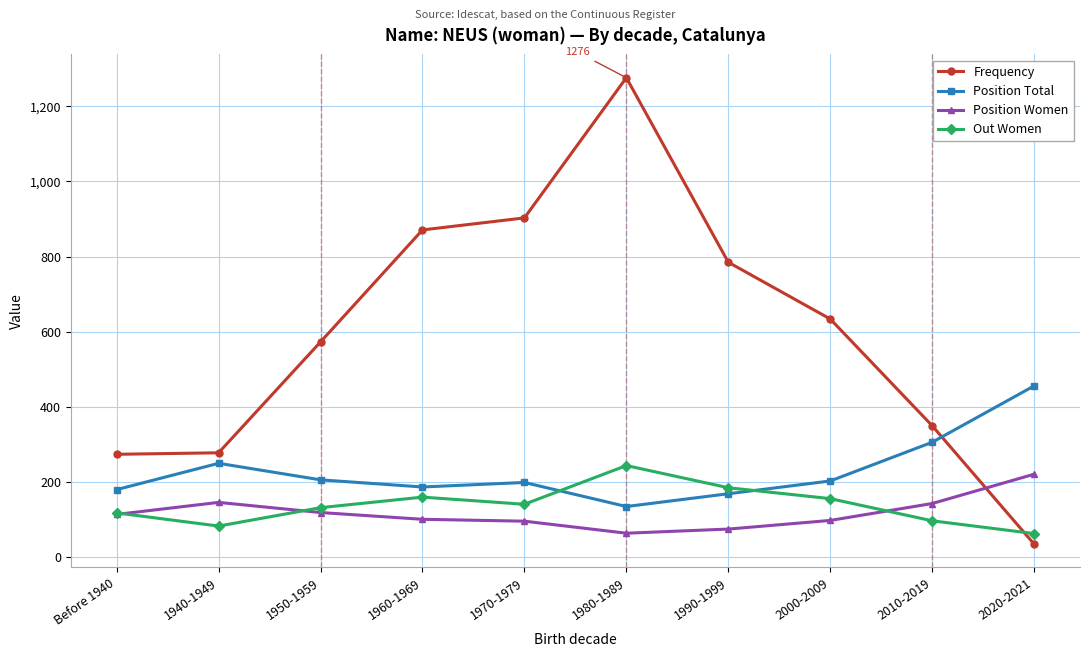

Is it true that Position Total equals 169 at 1990-1999?

True